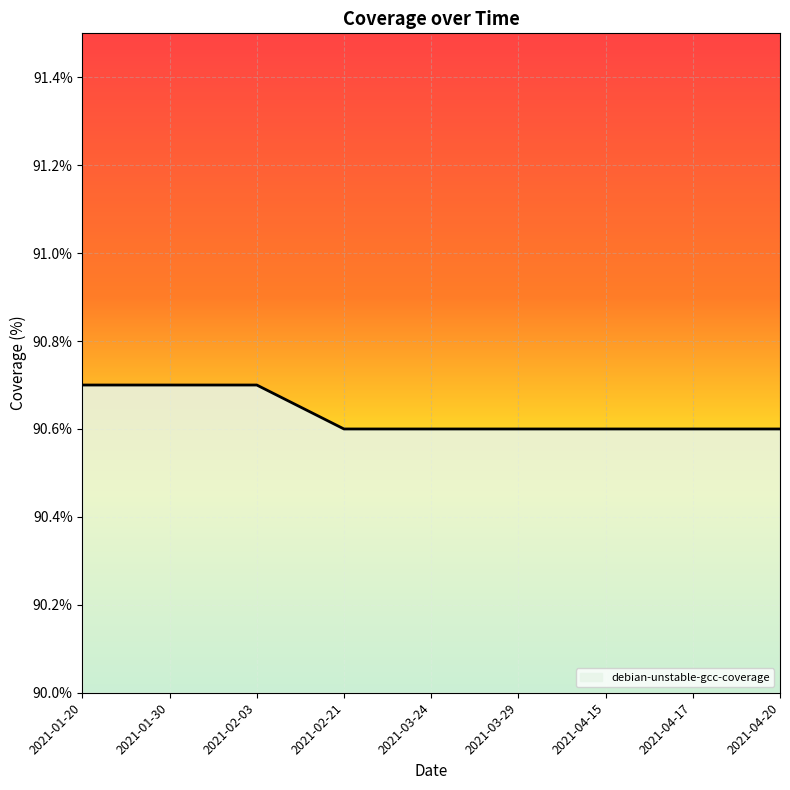

The chart shows a value of 90.6 at 2021-03-29. True or false?

True